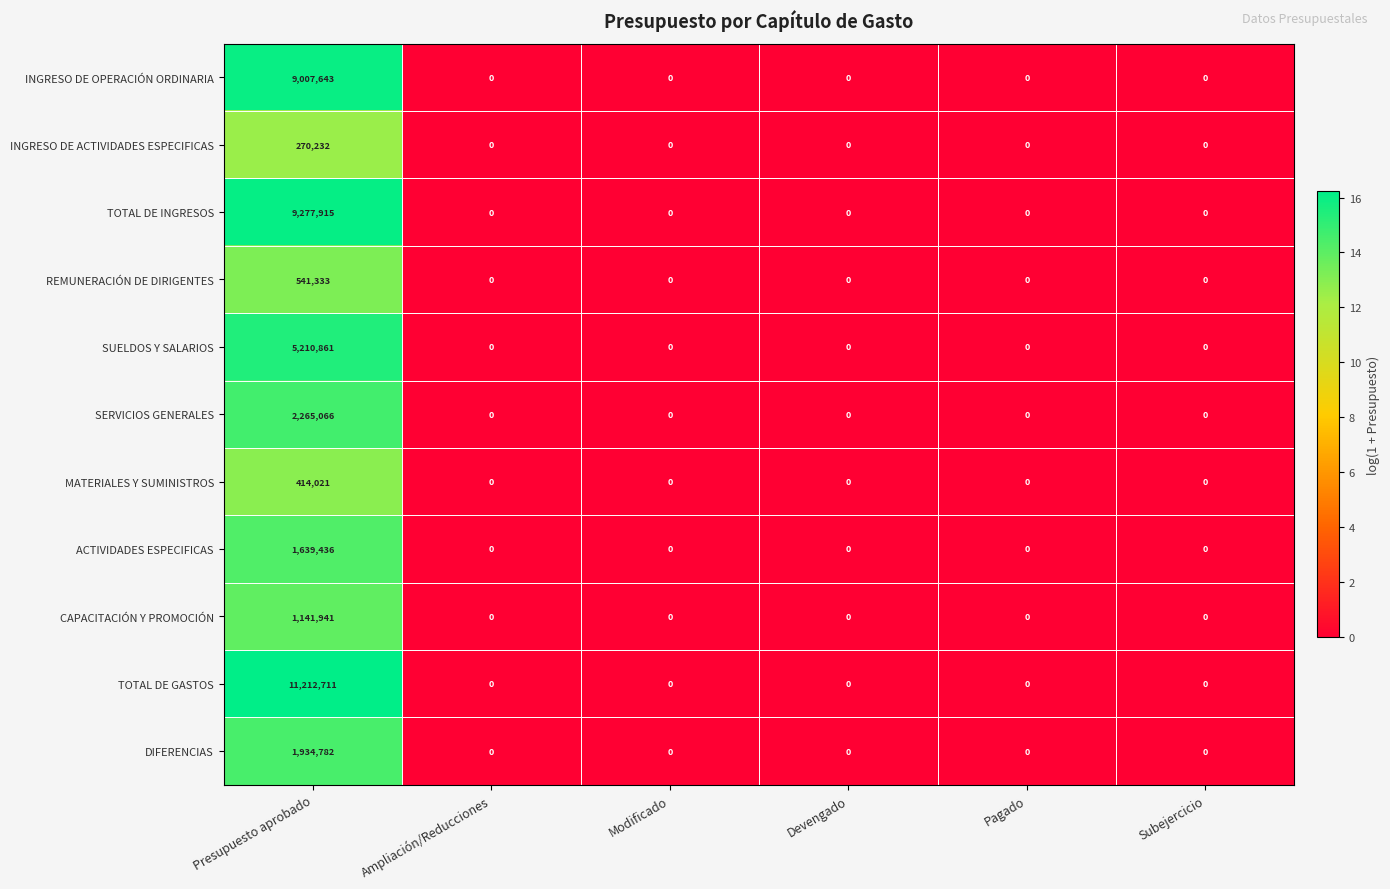

Which series has the largest range (max minus min)?

TOTAL DE GASTOS